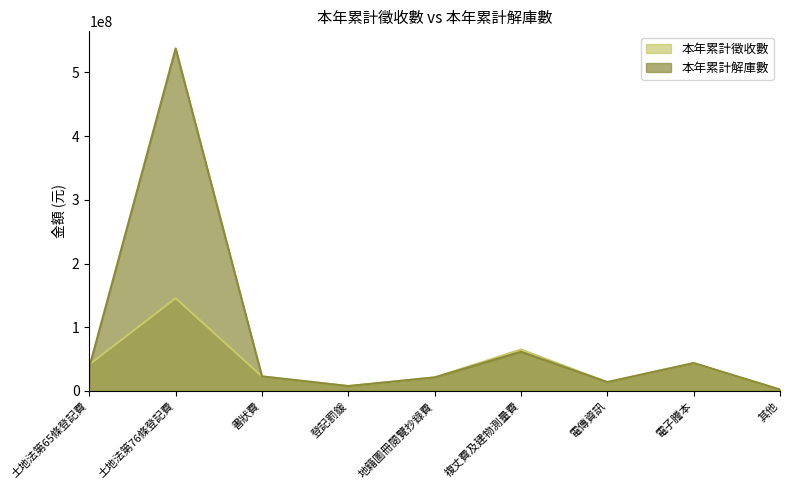

In 本年累計徵收數, how many points are higher than both neighbors (excluding endpoints)?

3